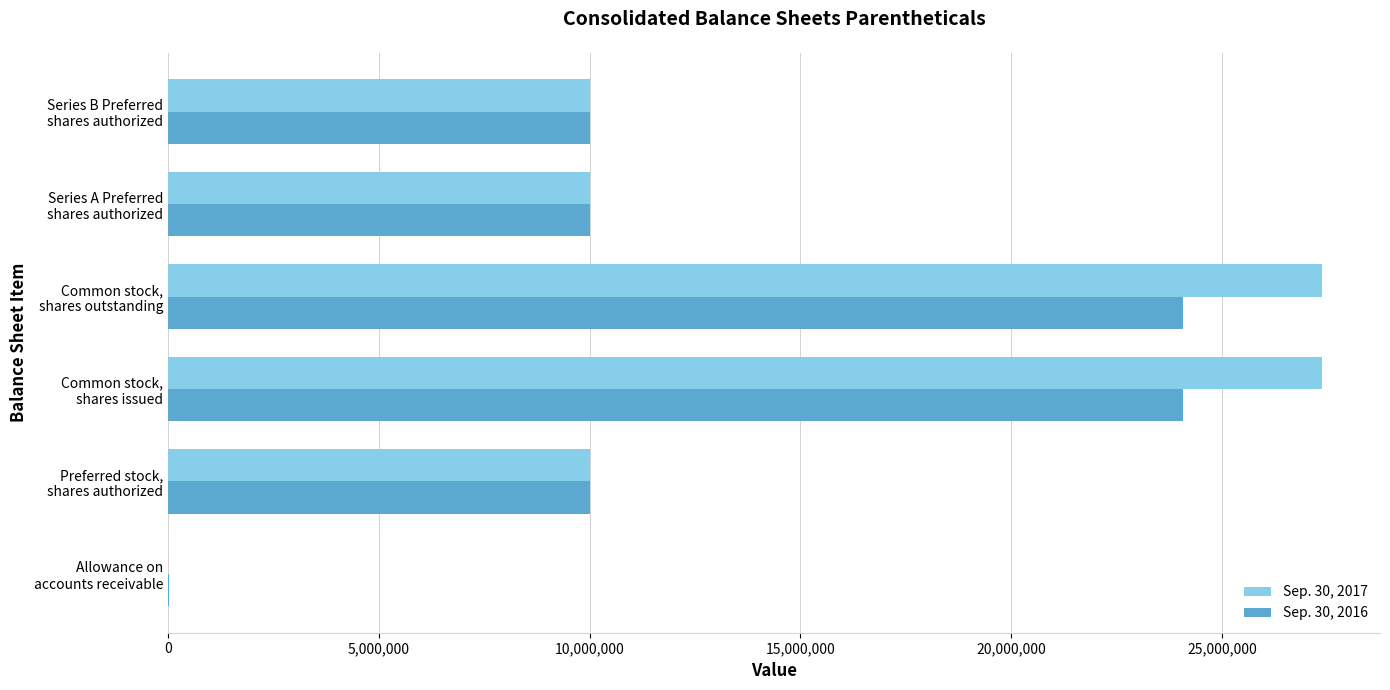

Count the number of categories in the chart.

6